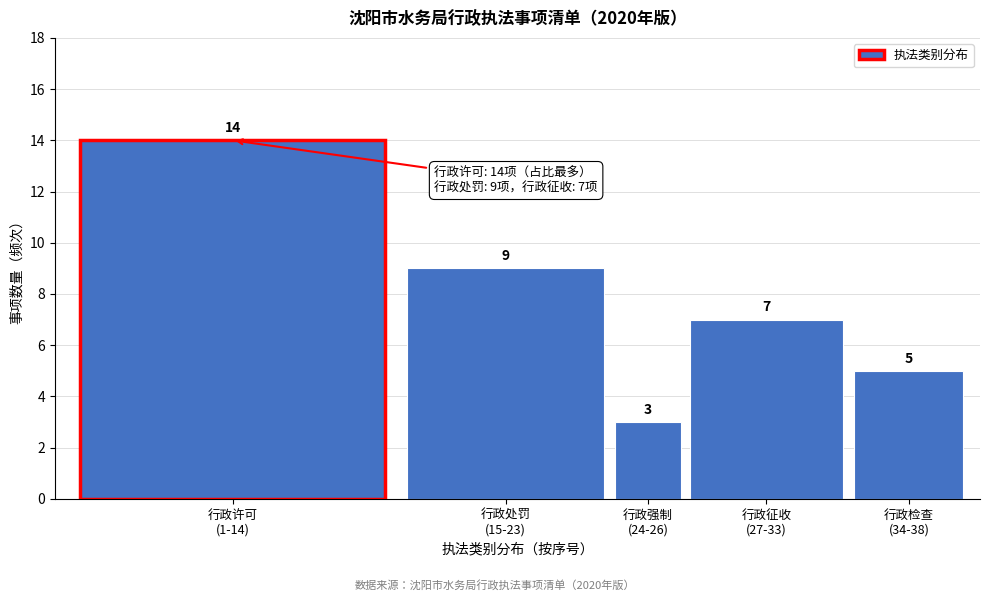

Reading left to right, list all the values displayed in this chart.

14	9	3	7	5